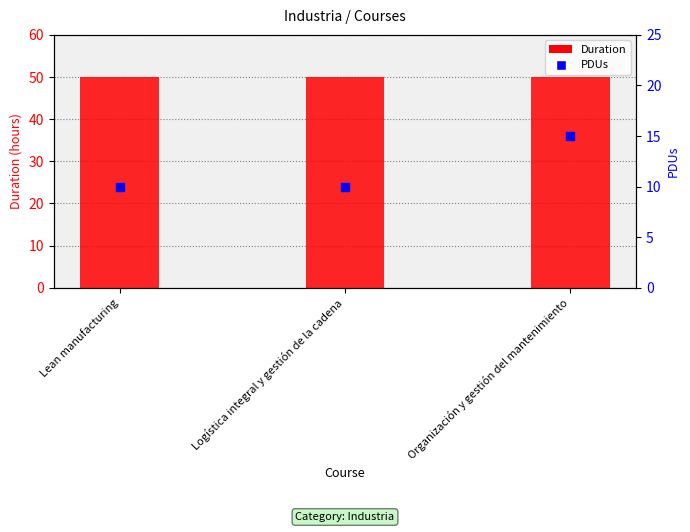

Which series contains the highest Y value?

Duration